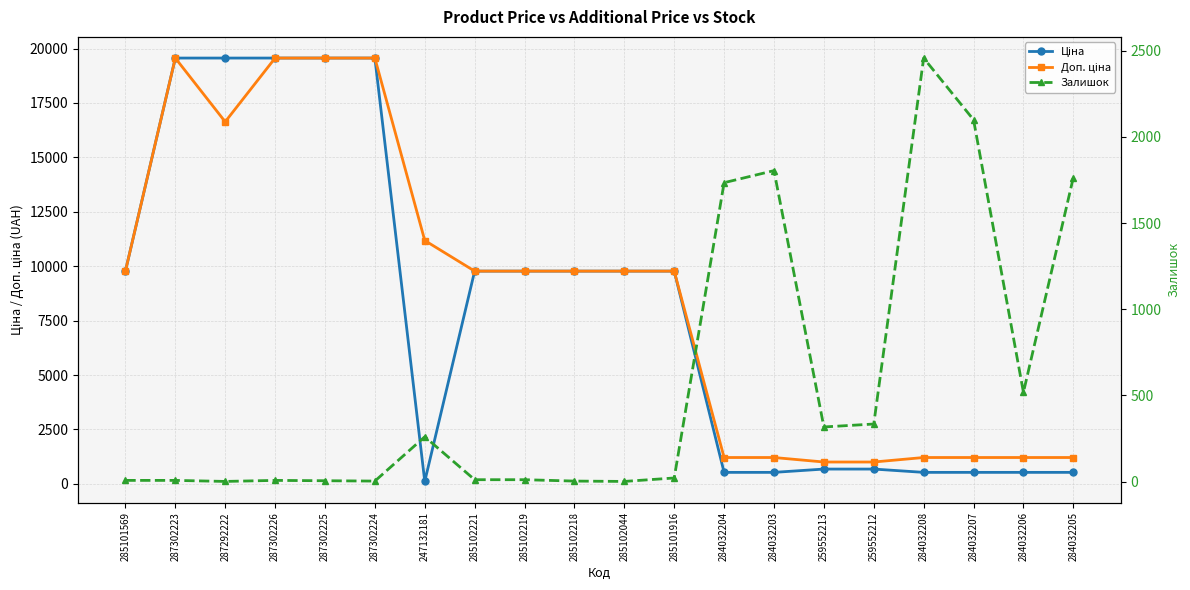

How many lines are shown in the chart?

3